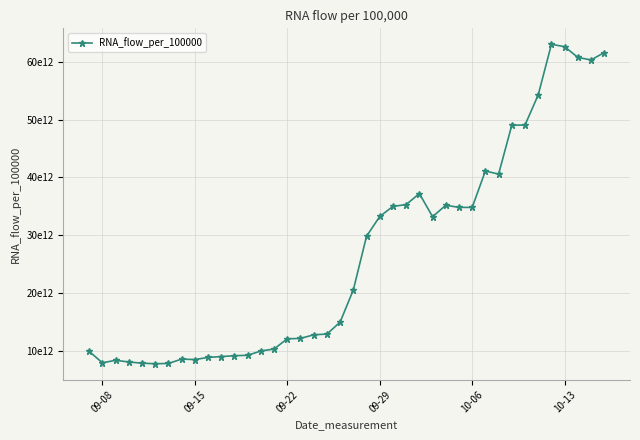

Is this an area chart (filled region under the line)?

No